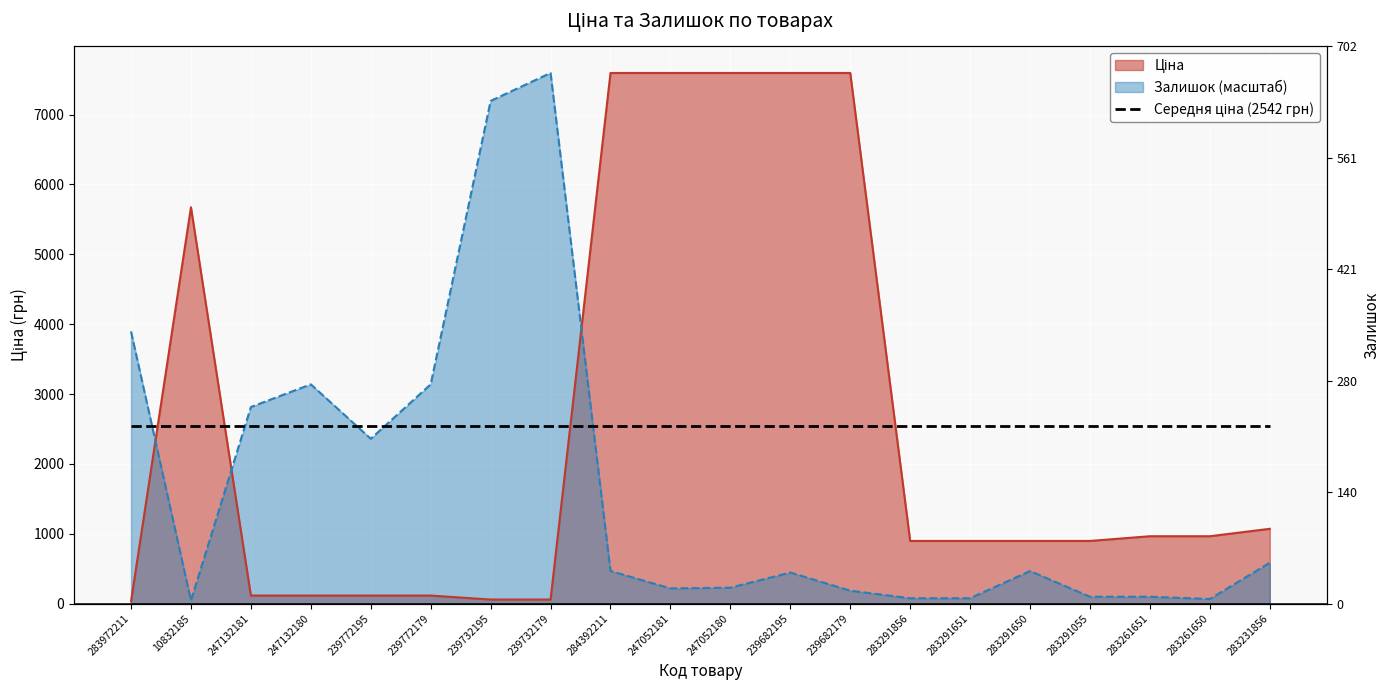

The Залишок series shows 272.0 at 239682179. True or false?

False